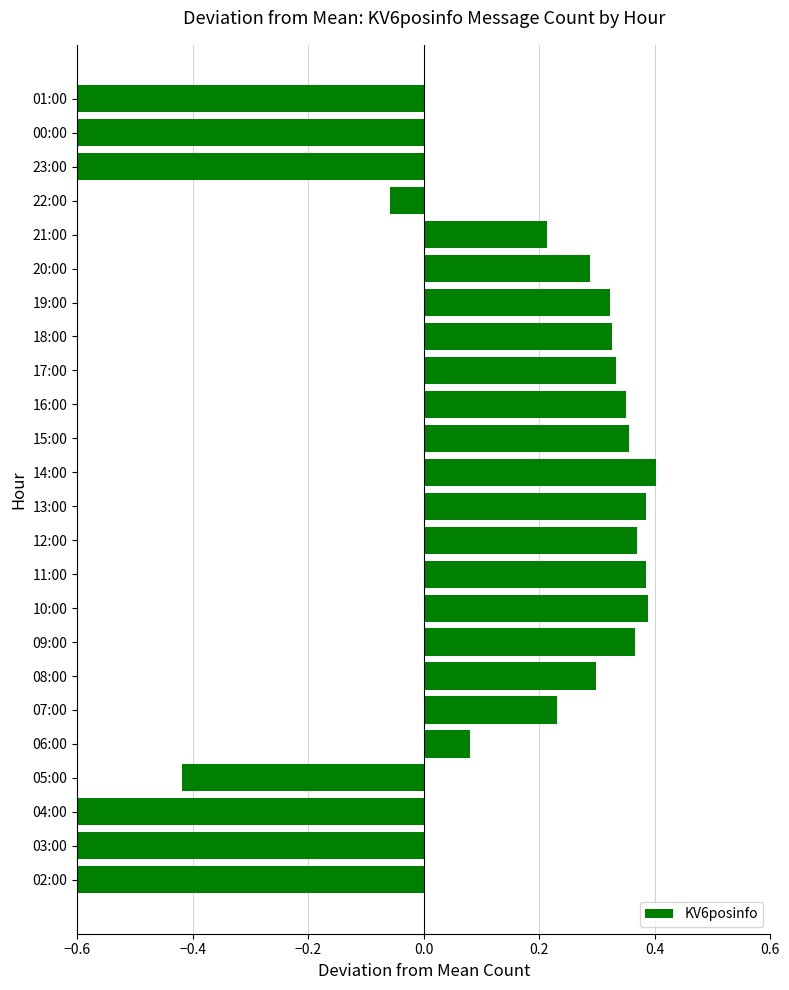

What is the maximum value shown in the chart?

0.4